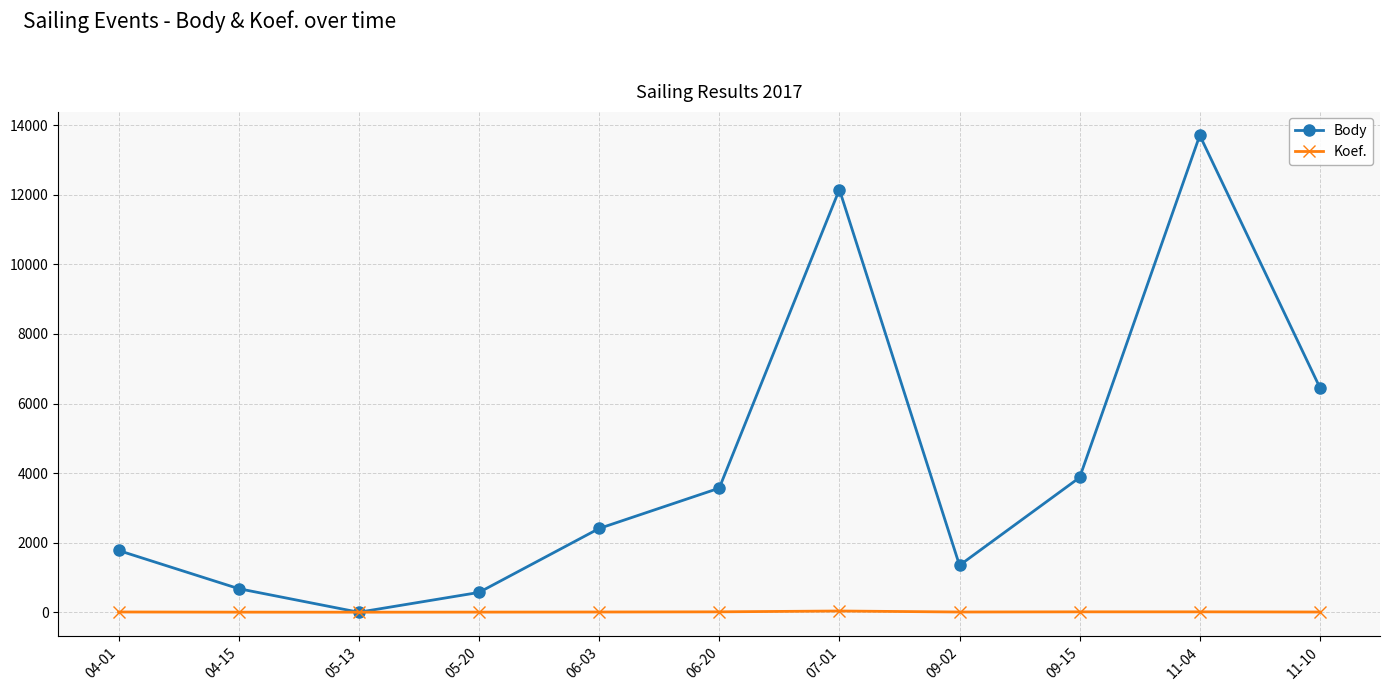

What is the label of the 10th point from the left?

11-04